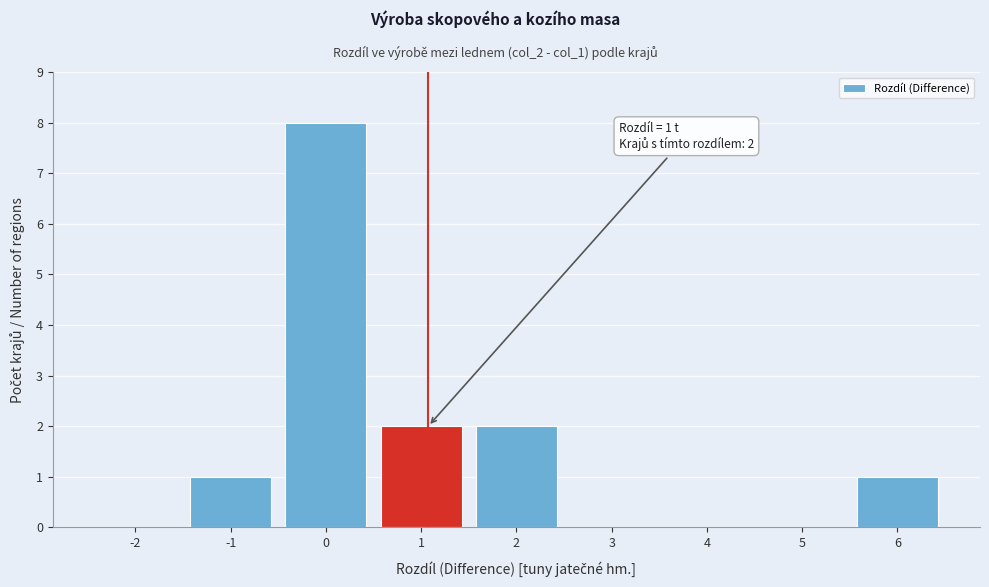

Reading right to left, transcribe all the data shown in this chart.

6=1	5=0	4=0	3=0	2=2	1=2	0=8	-1=1	-2=0